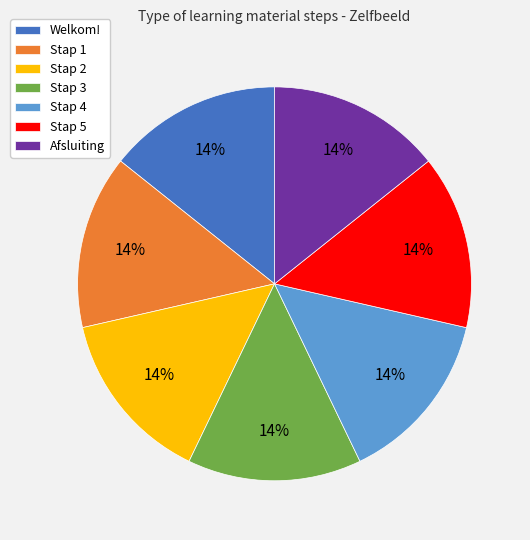

Does Stap 4 account for over 50% of the chart?

No